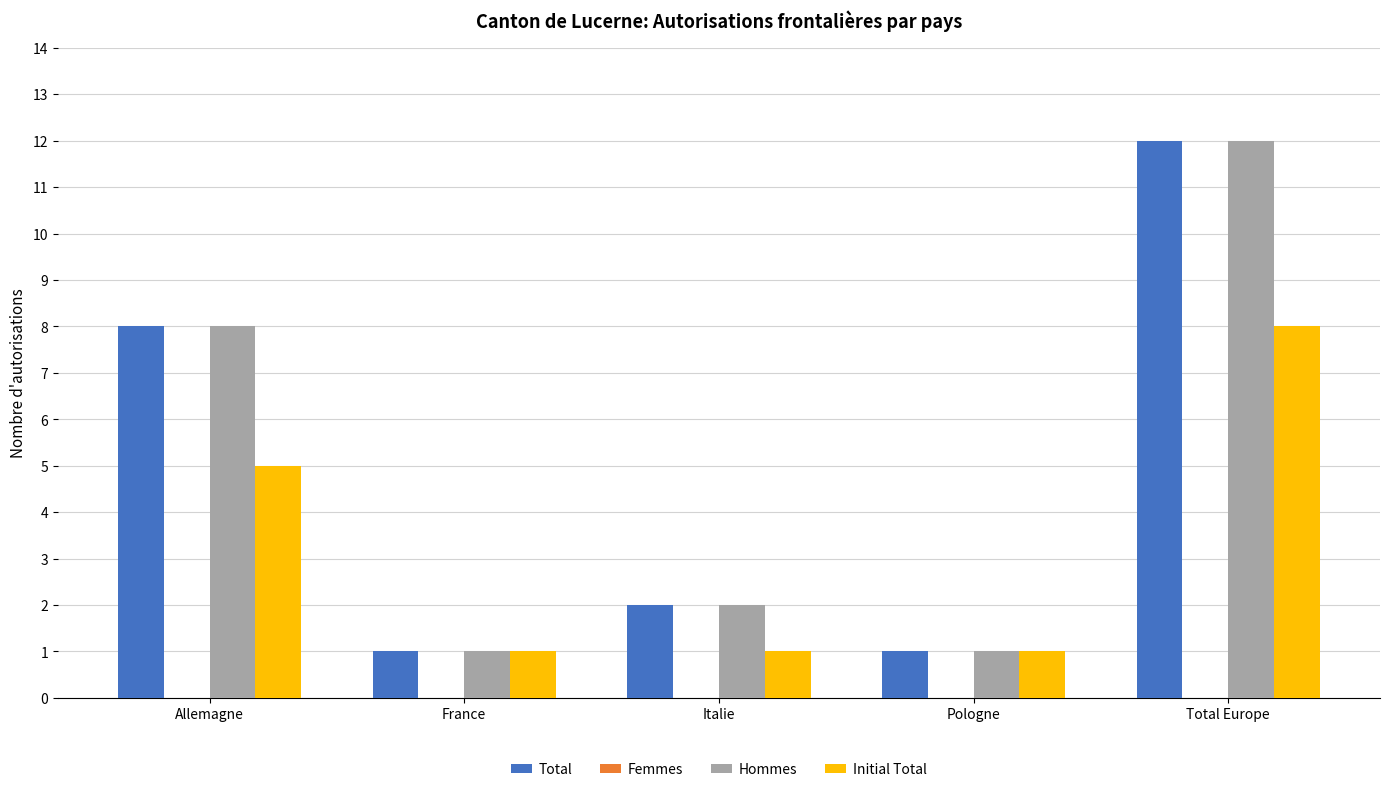

At which category does the chart reach its peak across all series?

Total Europe